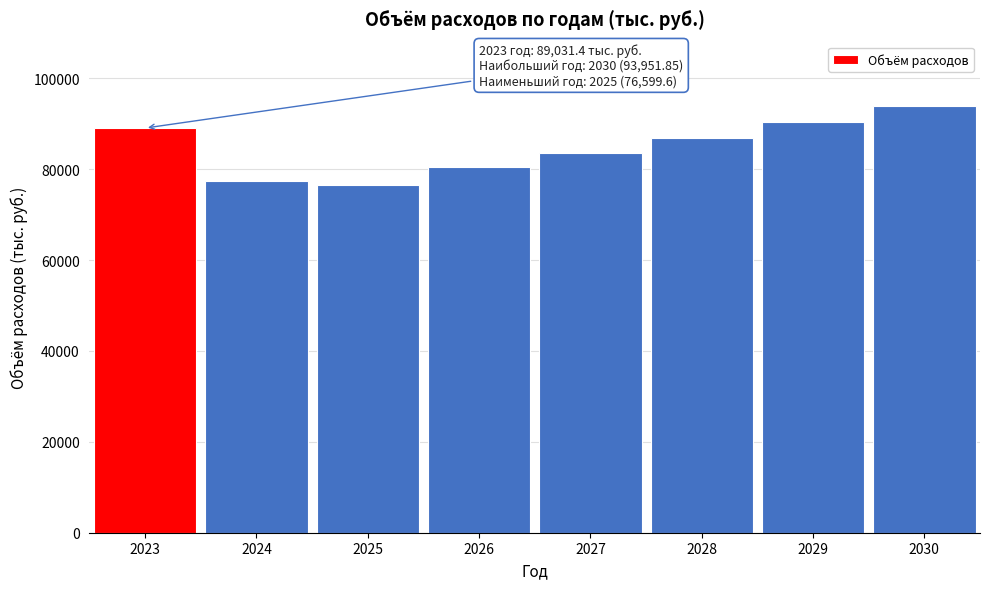

Reading left to right, list all the values displayed in this chart.

2023=89031.4	2024=77373.7	2025=76599.6	2026=80424.8	2027=83618.2	2028=86927.9	2029=90370.5	2030=93951.9